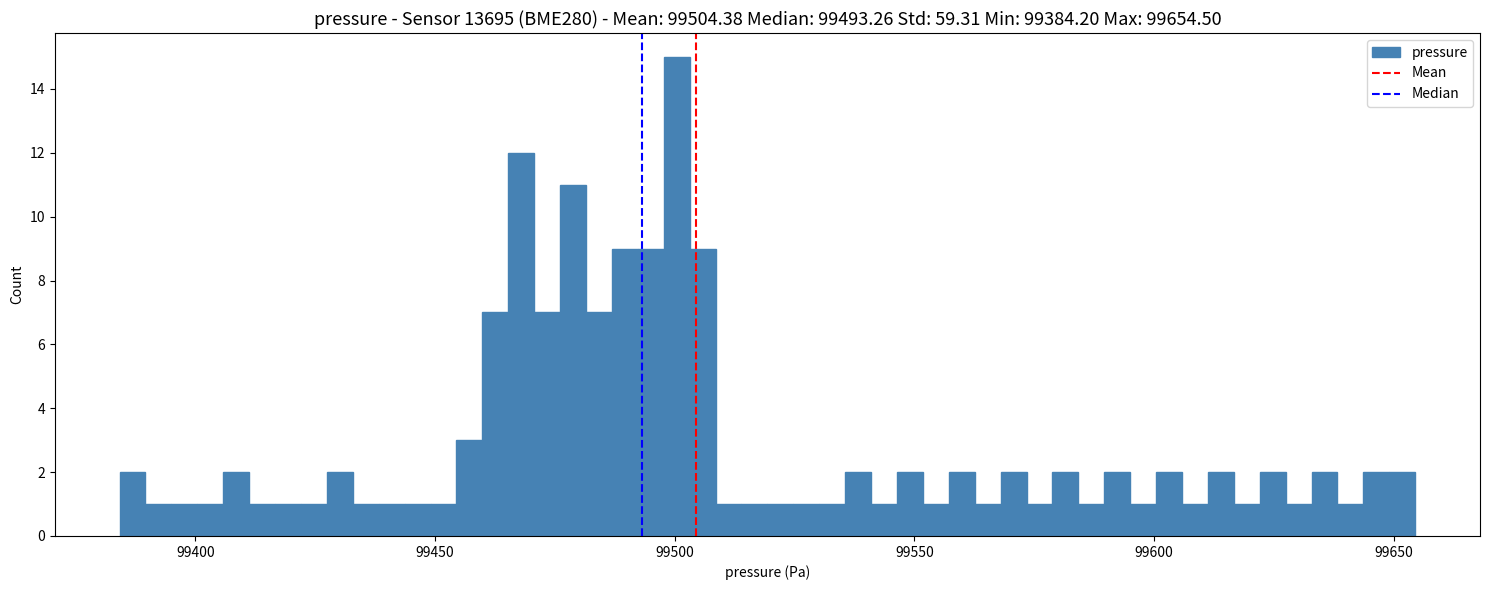

Around what value on the x-axis is the tallest bar? Give the approximate position of its centre, as read against the axis.

99500